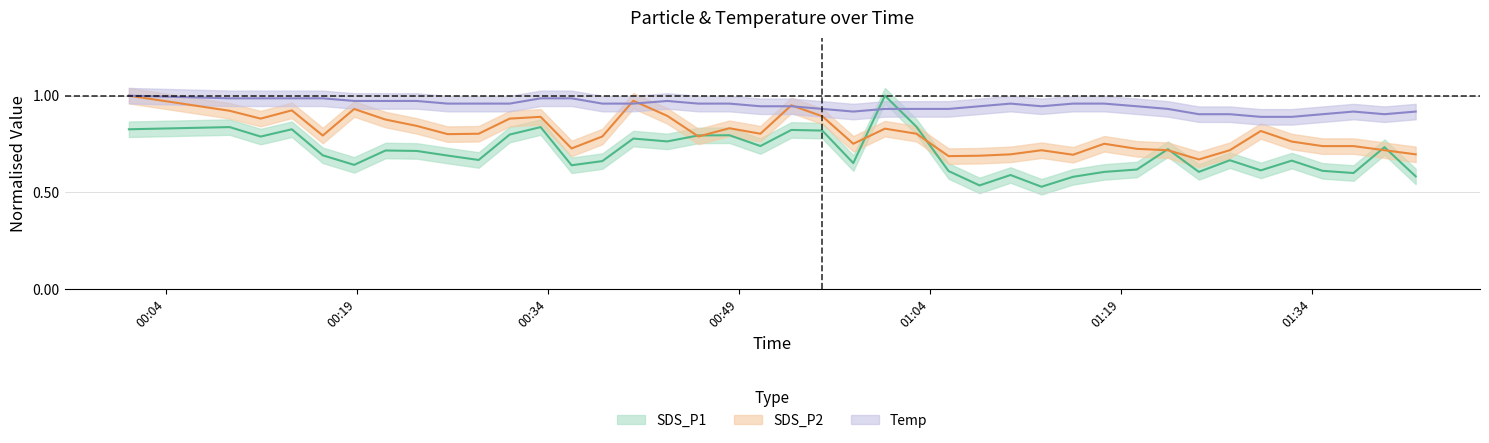

Count the number of data series in this chart.

3